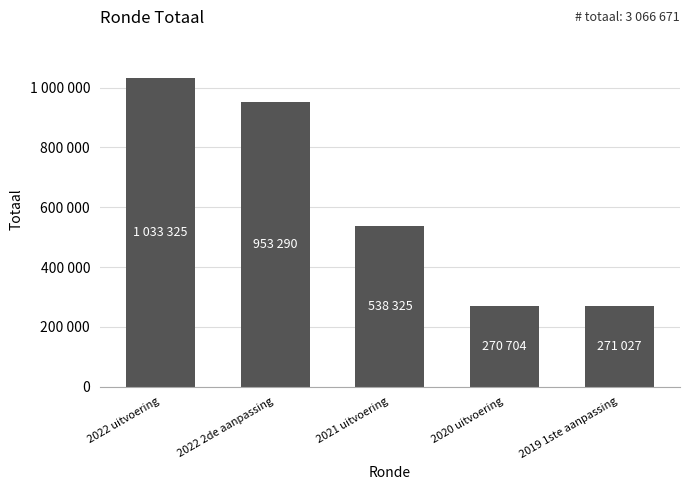

Rank the categories by value from lowest to highest.

2020 uitvoering, 2019 1ste aanpassing, 2021 uitvoering, 2022 2de aanpassing, 2022 uitvoering